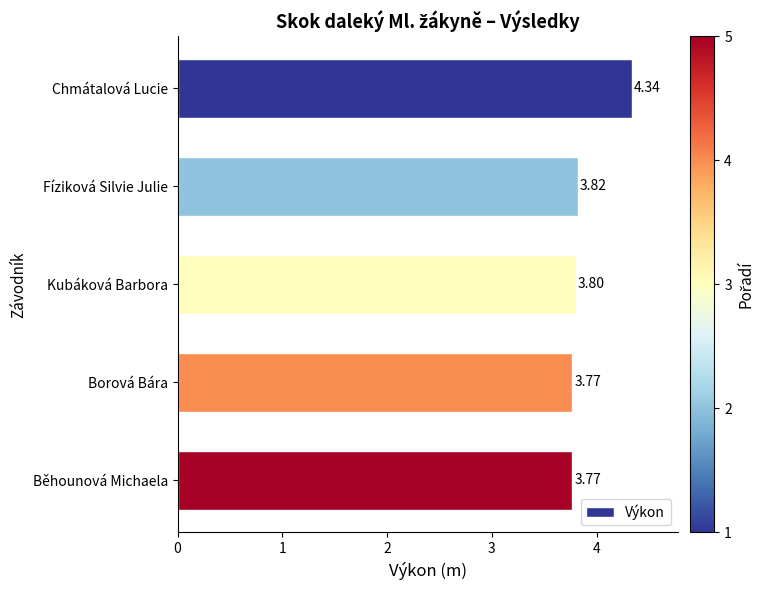

What is the label of the 5th bar from the bottom?

Chmátalová Lucie